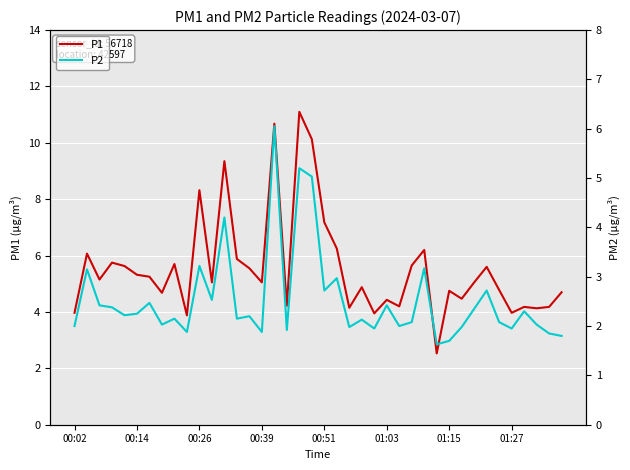

True or false: P1 has a value of 5.9 at 13.

True